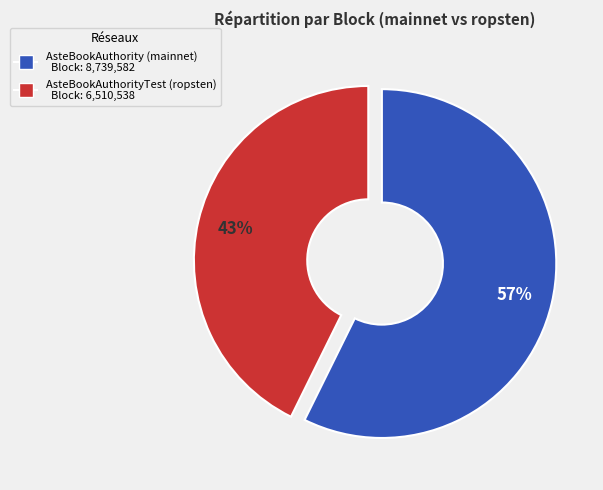

Rank the categories by value from lowest to highest.

AsteBookAuthorityTest (ropsten), AsteBookAuthority (mainnet)